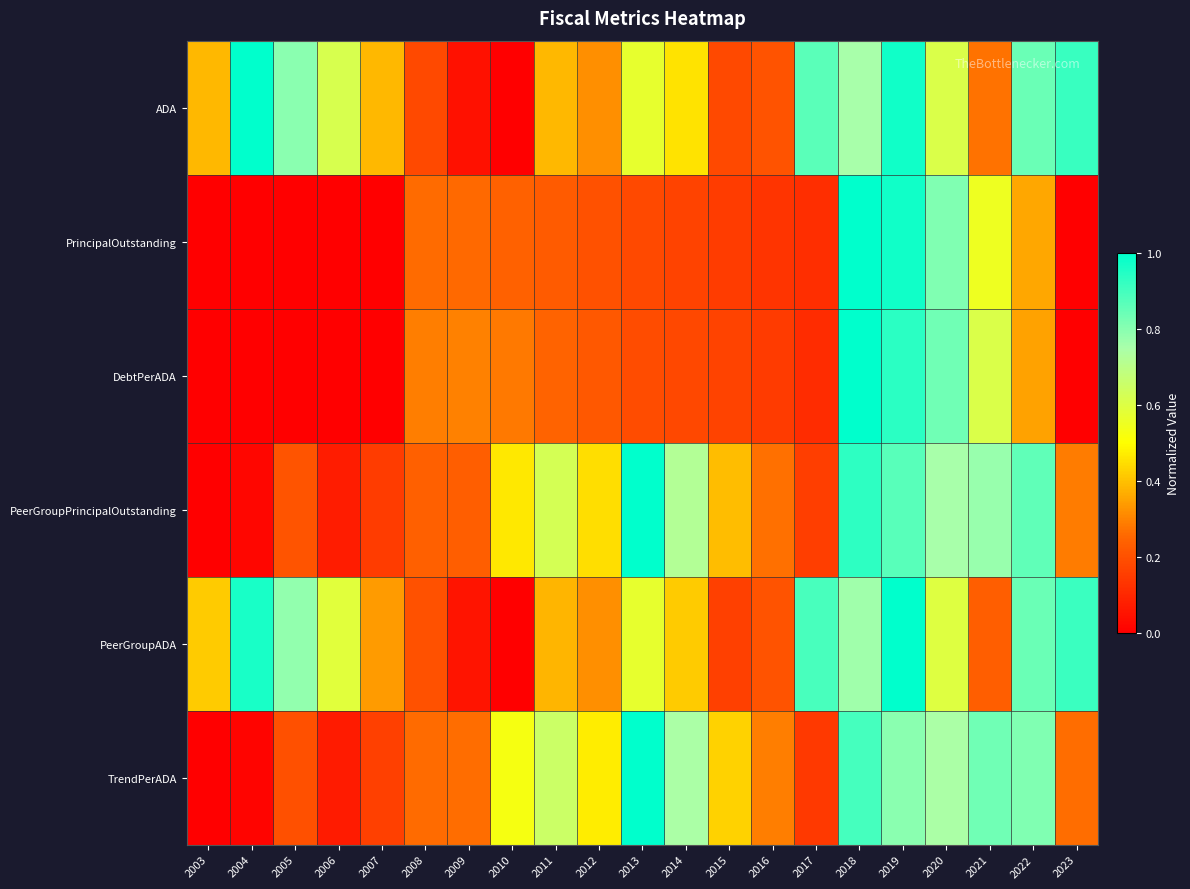

At 2003, list the series in order from largest to smallest.

PeerGroupADA, ADA, PrincipalOutstanding, DebtPerADA, PeerGroupPrincipalOutstanding, TrendPerADA